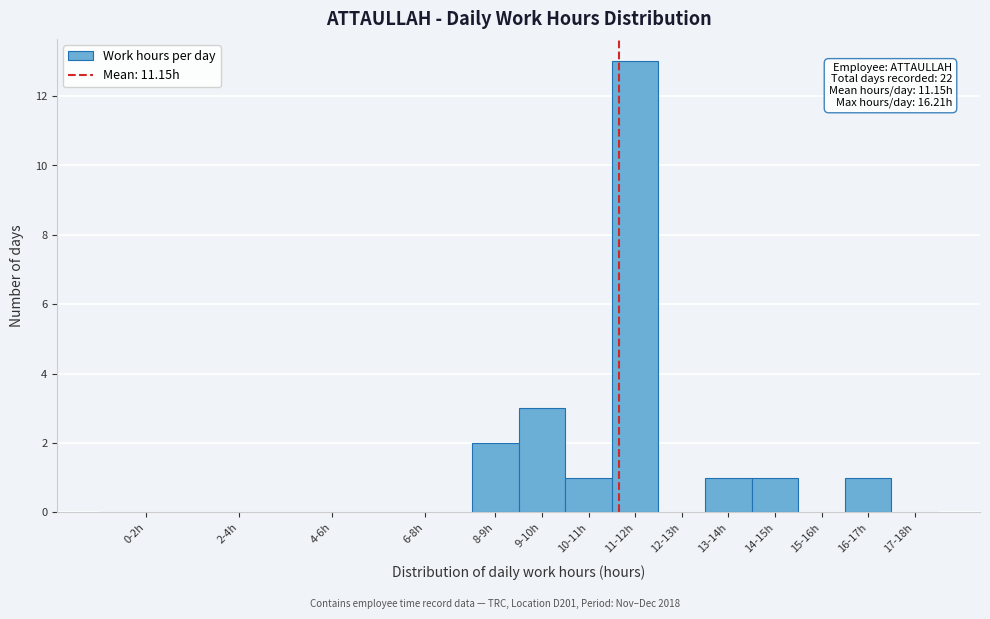

Reading left to right, extract all data points from this chart.

0-2h=0	2-4h=0	4-6h=0	6-8h=0	8-9h=2	9-10h=3	10-11h=1	11-12h=13	12-13h=0	13-14h=1	14-15h=1	15-16h=0	16-17h=1	17-18h=0